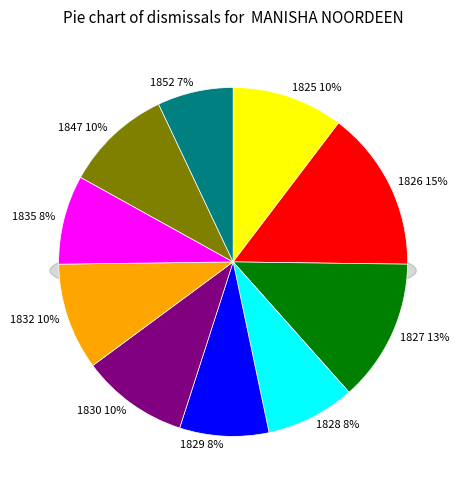

Combined, what portion of the pie is 1847 and 1827?

23.1%